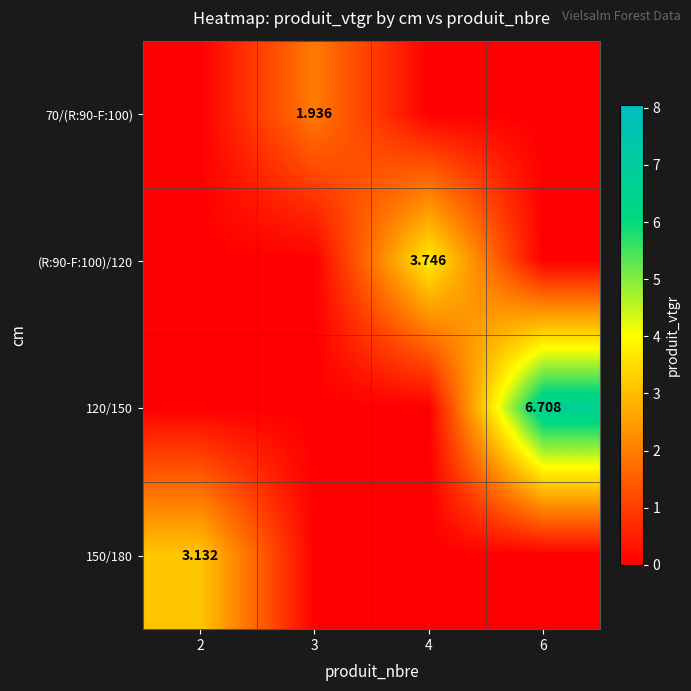

How many 120/150 values are between 0 and 6?

3